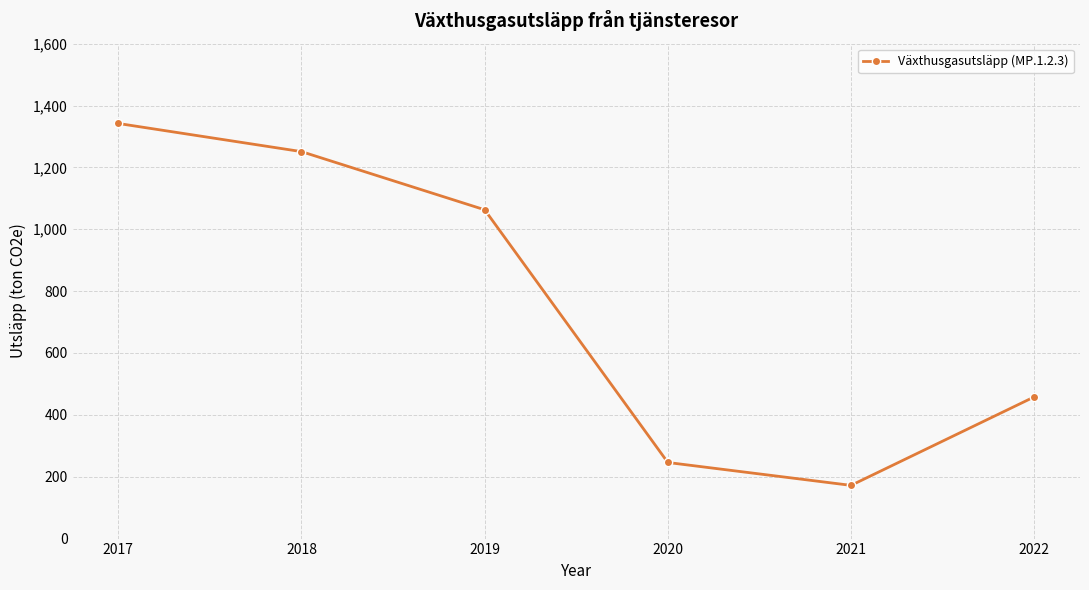

What is the sum of the values at 2021 and 2022?

630